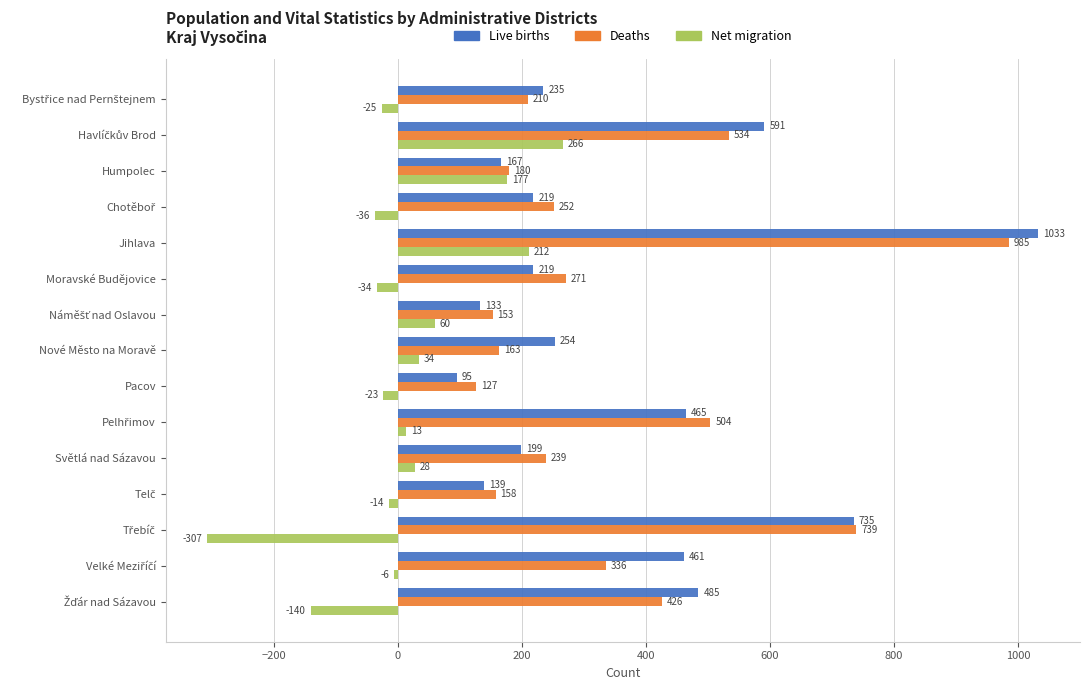

Which series has the widest spread of values?

Live births